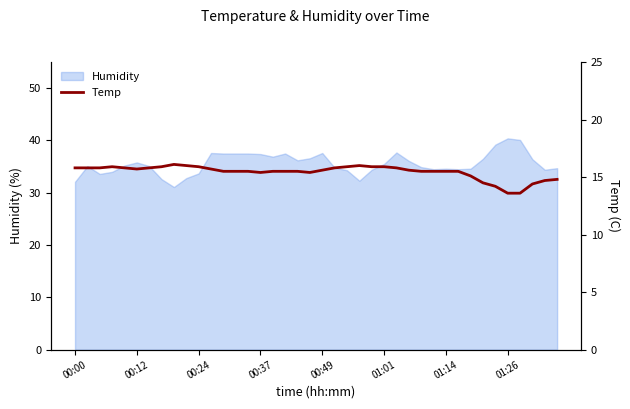

What is the sum of all values?

617.4